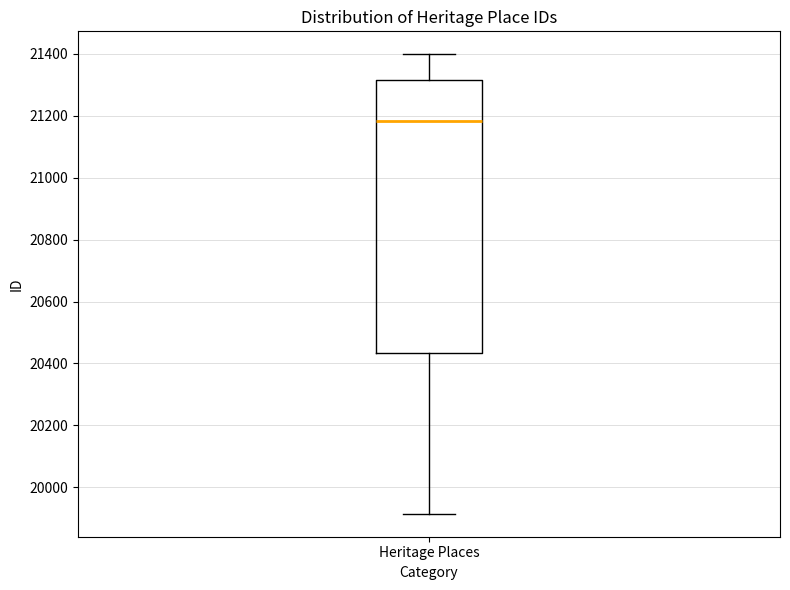

Read this box plot against the y-axis: the position of the median line, the range covered by the box, and the ends of both whiskers. The values are not printed on the chart, so give them approximately, as read against the axis.

median 21180, box 20440 to 21320, whiskers 19920 to 21400